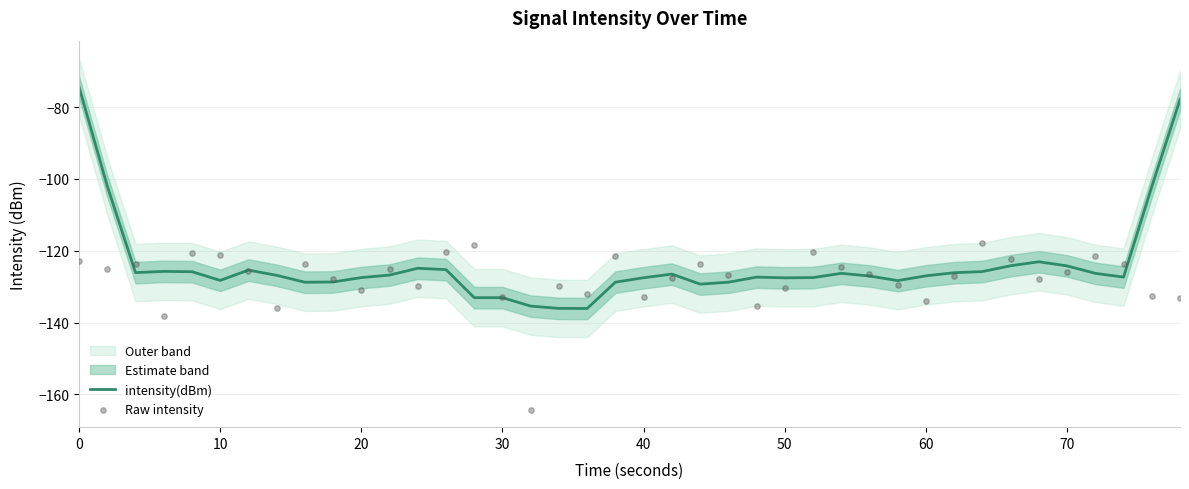

Which series contains the highest Y value?

intensity(dBm)